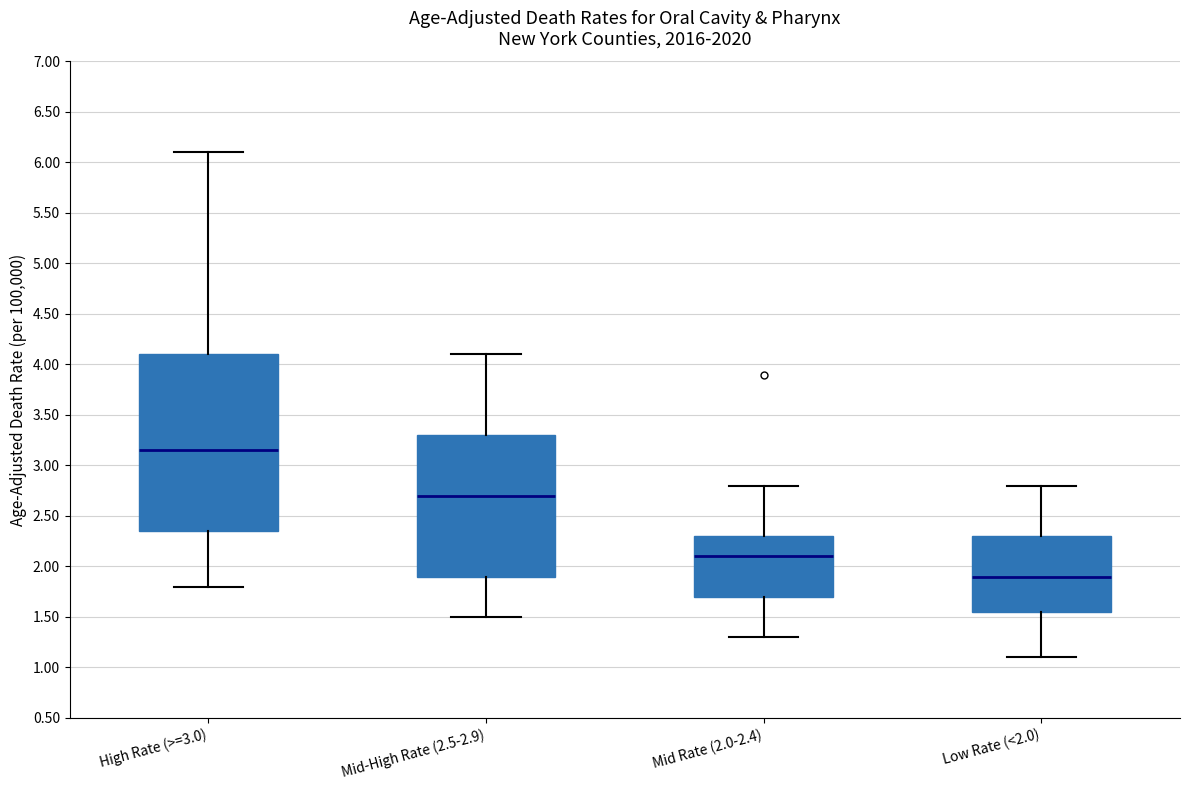

Which box's median line is the lowest?

Low Rate (<2.0)